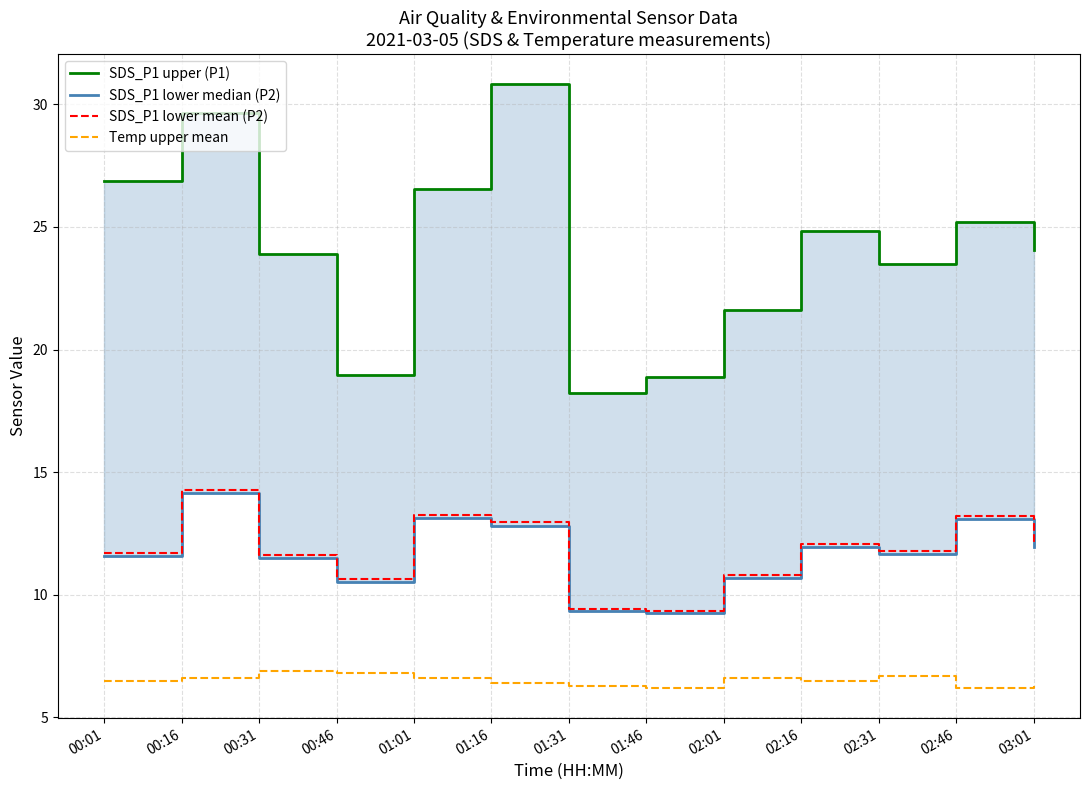

True or false: SDS_P1 lower median (P2) has more than 0 interior local peaks.

True